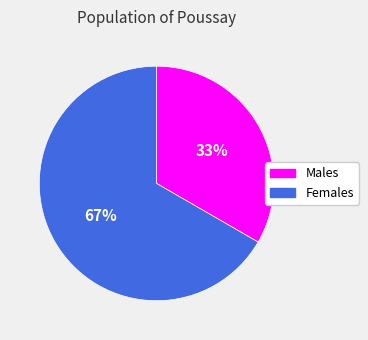

To the nearest percent, what is the combined percentage of Males and Females?

100%